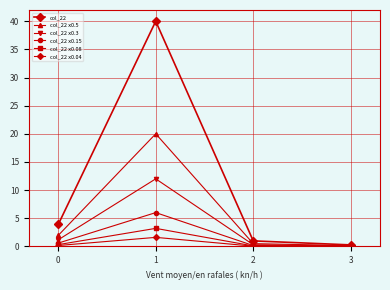

True or false: col_22 and col_22 x0.08 intersect in this chart.

False